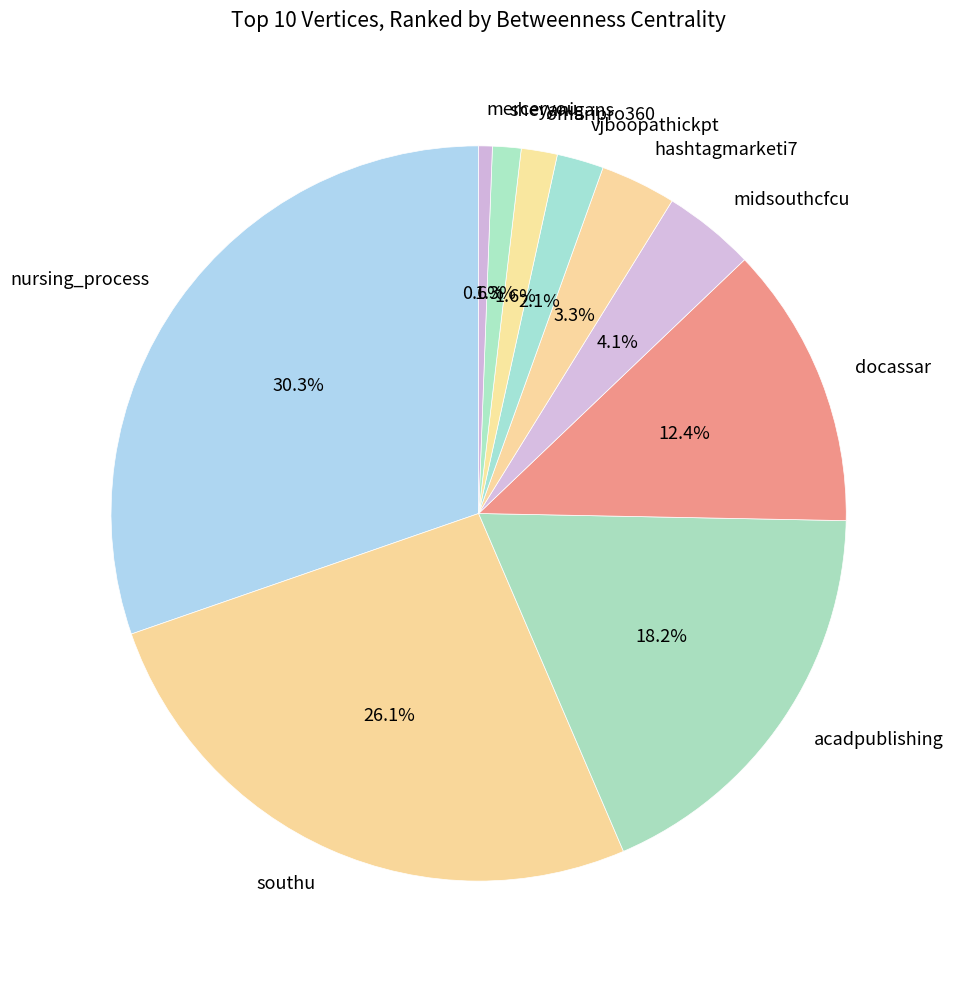

The southu slice represents 26% of the pie. True or false?

True